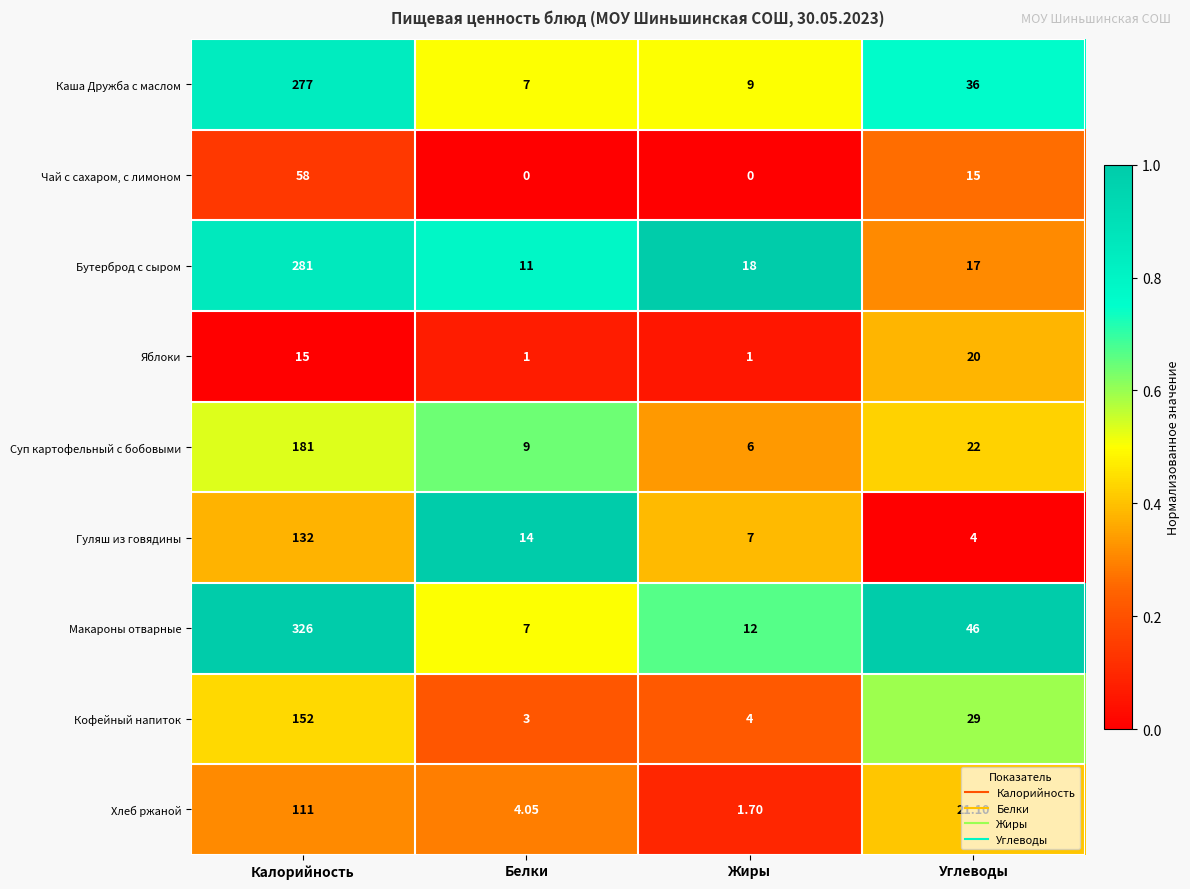

Which series has the largest total across all categories?

Макароны отварные